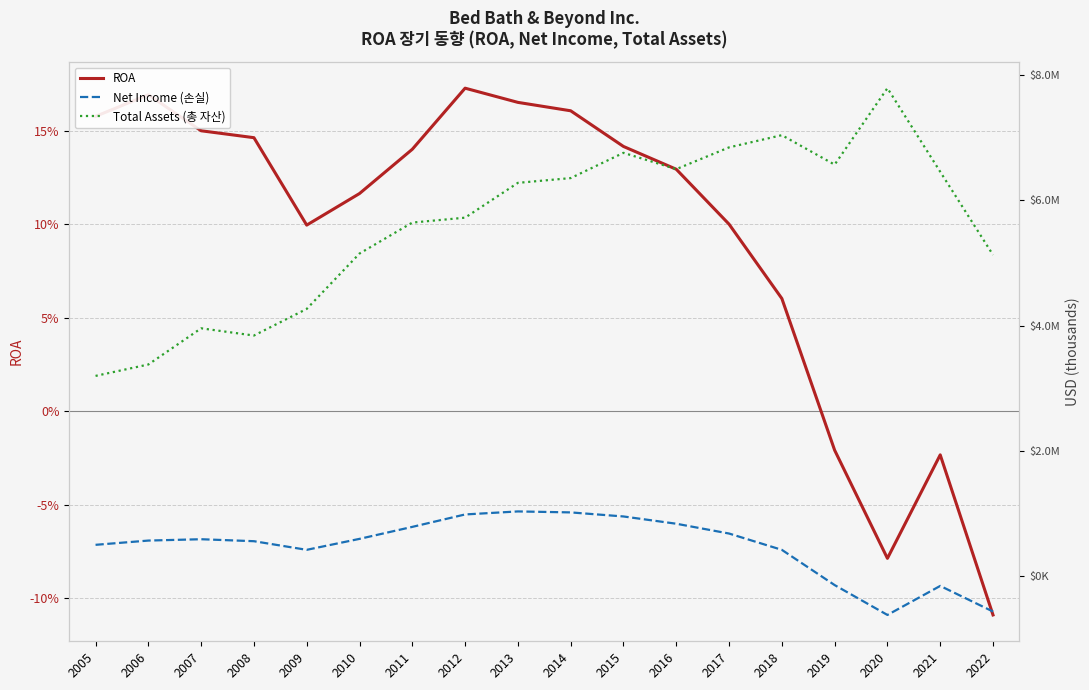

Where is Total Assets (총 자산) nearest to the value 5495247?

2011